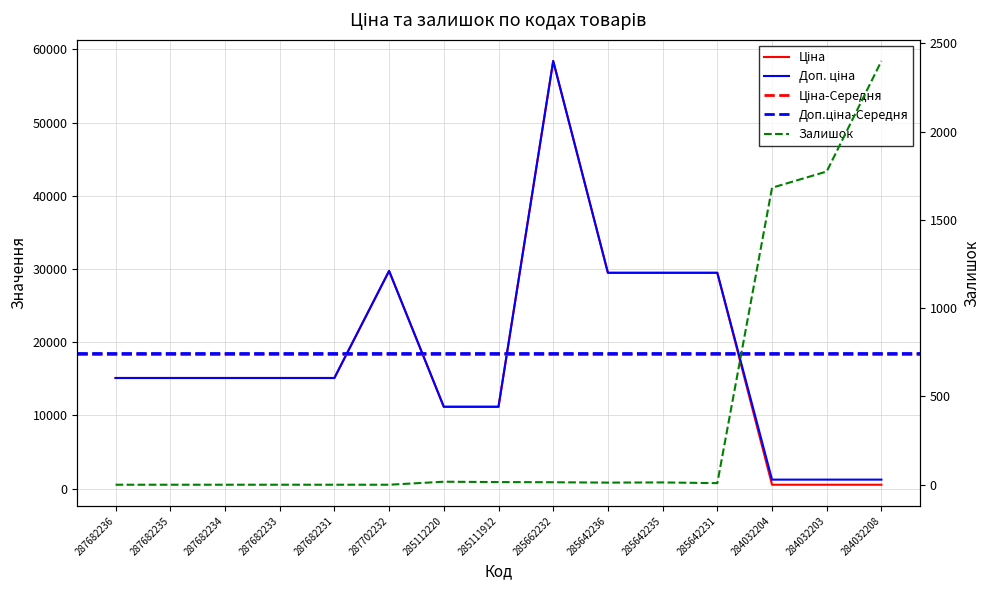

What is the label of the 11th point from the right?

287682231